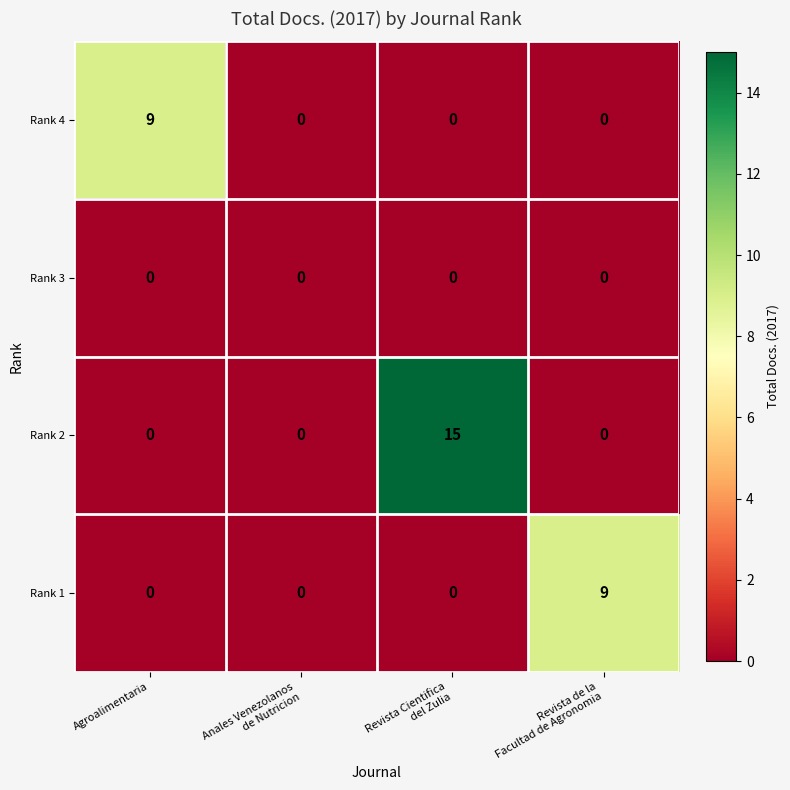

At how many categories does at least one series exceed 7?

3